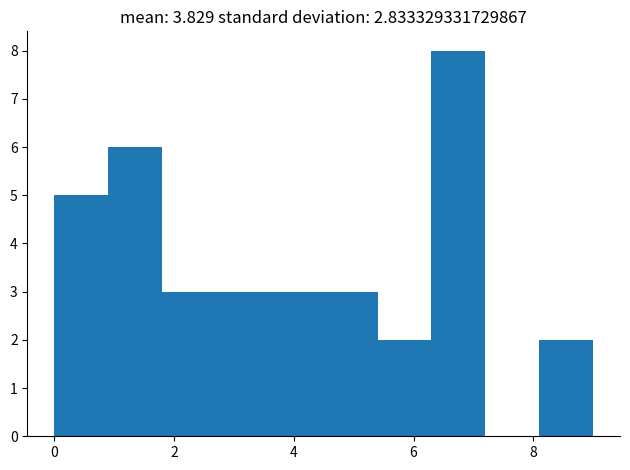

How tall is the bar that spans 3.6 to 4.5 on the x-axis? Neither the bar edges nor the heights are printed on the chart, so give them approximately, as read against the axes.

3